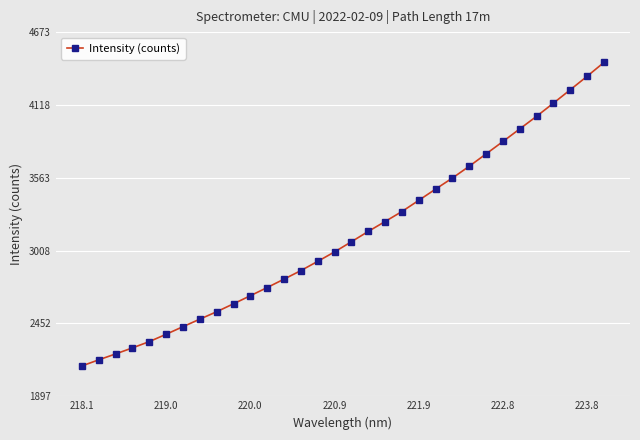

True or false: the data has more than 0 interior local peaks.

False